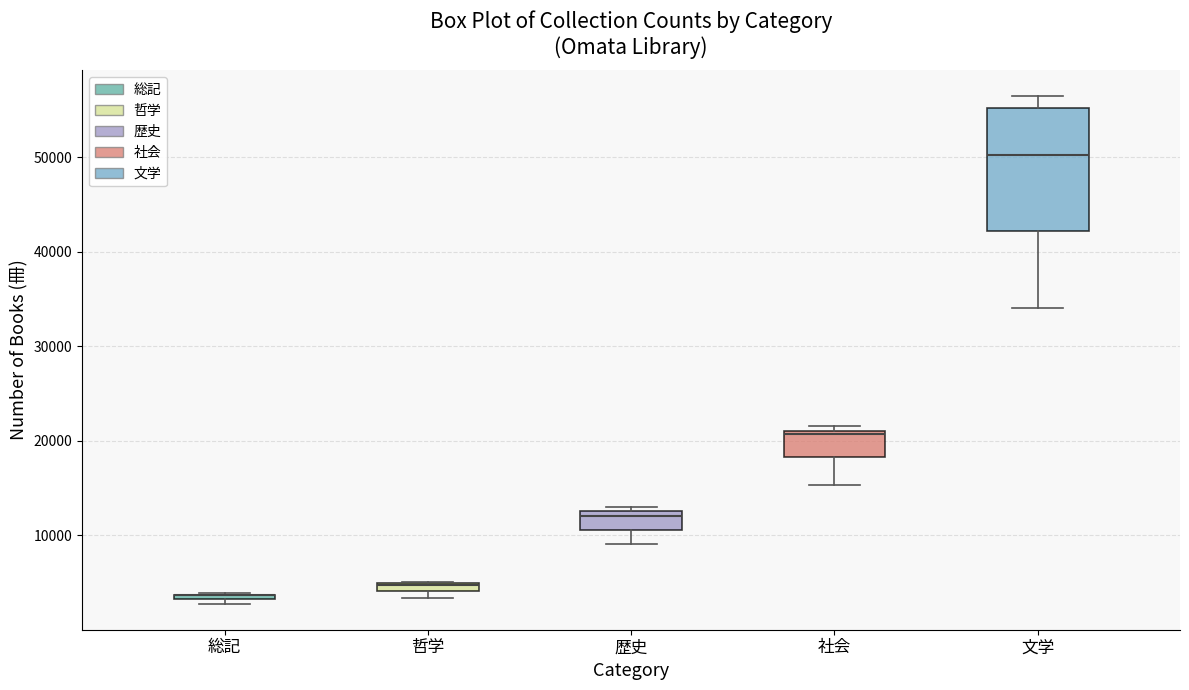

Comparing the boxes themselves (not the whiskers), which one is the tallest?

文学